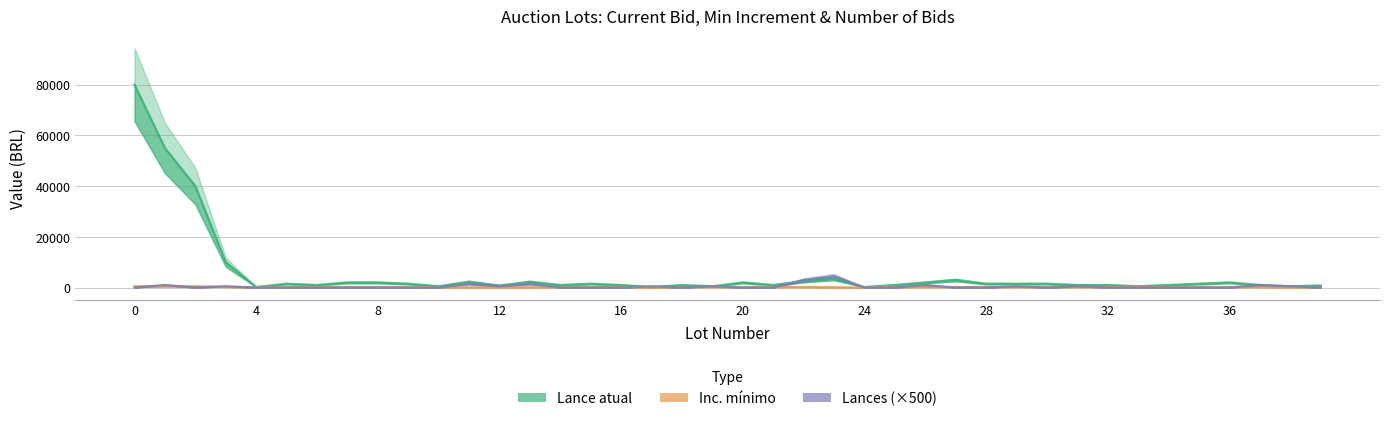

What is the sum of the Inc. mínimo values at 39 and 10?

200